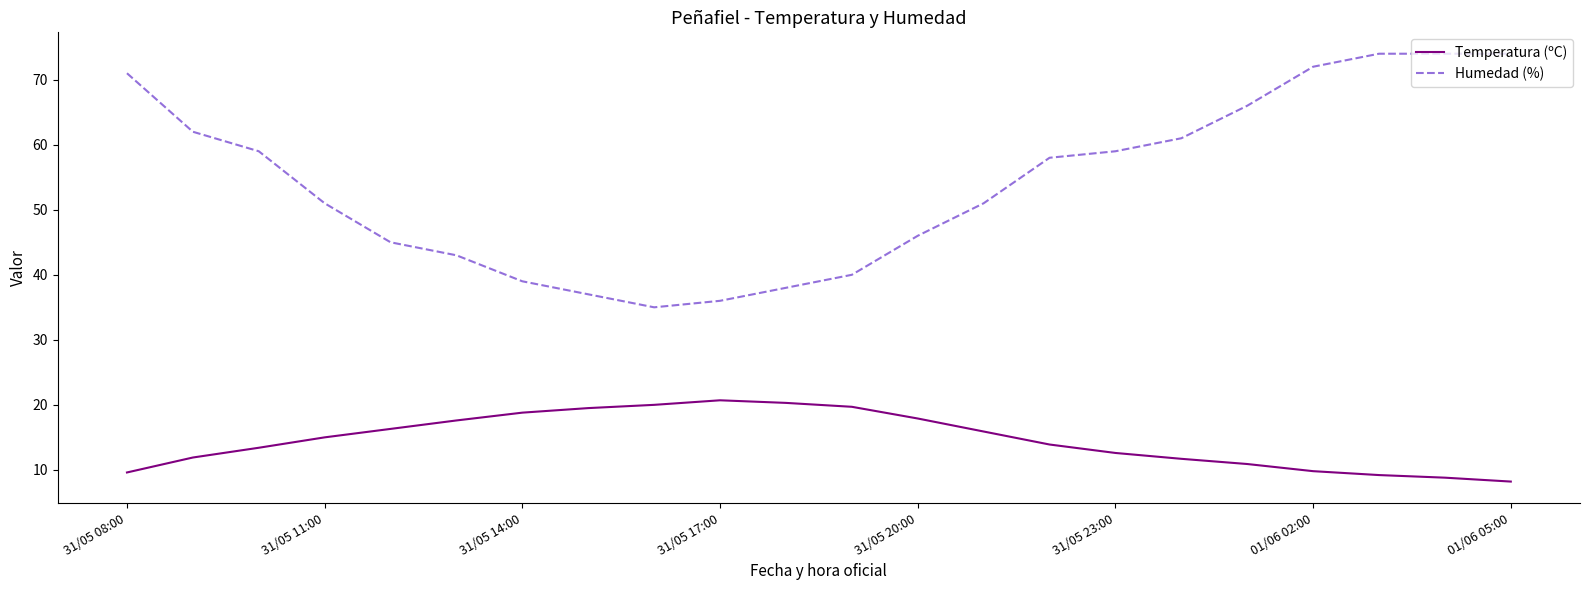

What is the difference between the maximum and minimum values in the Temperatura (ºC) series?

12.5